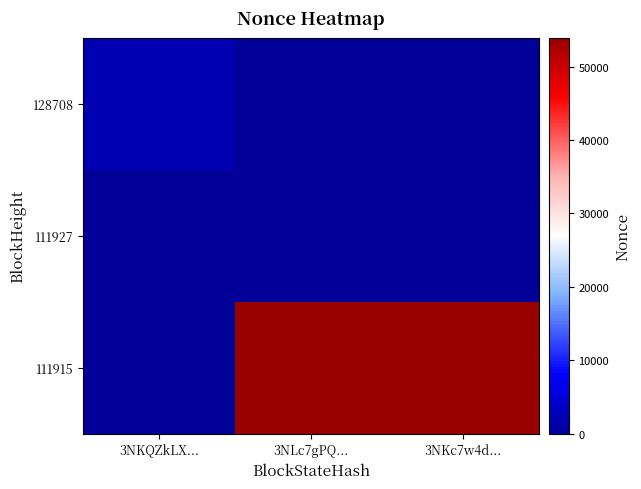

Between 3NKQZkLX... and 3NLc7gPQ..., which series saw the biggest shift?

111915